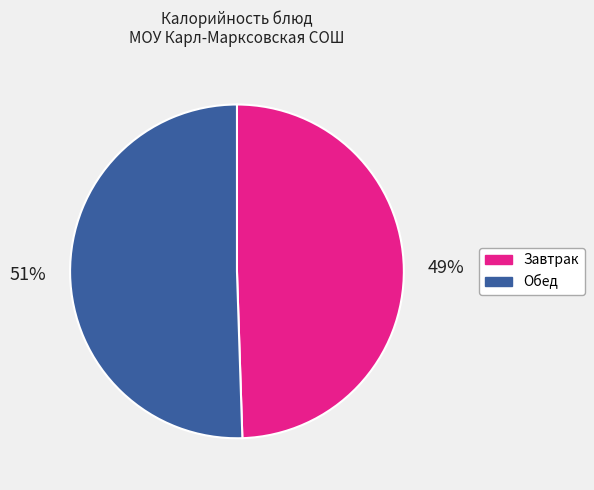

To the nearest percent, what is the average slice percentage?

50%